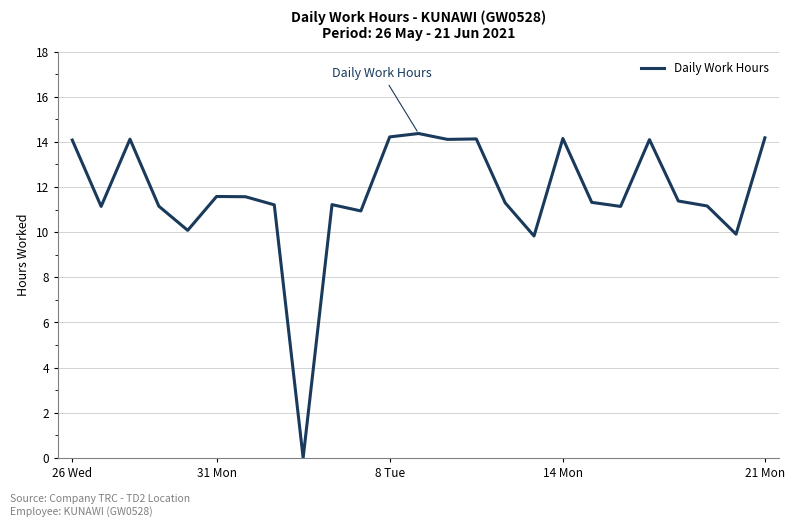

What is the greatest value displayed?

14.4